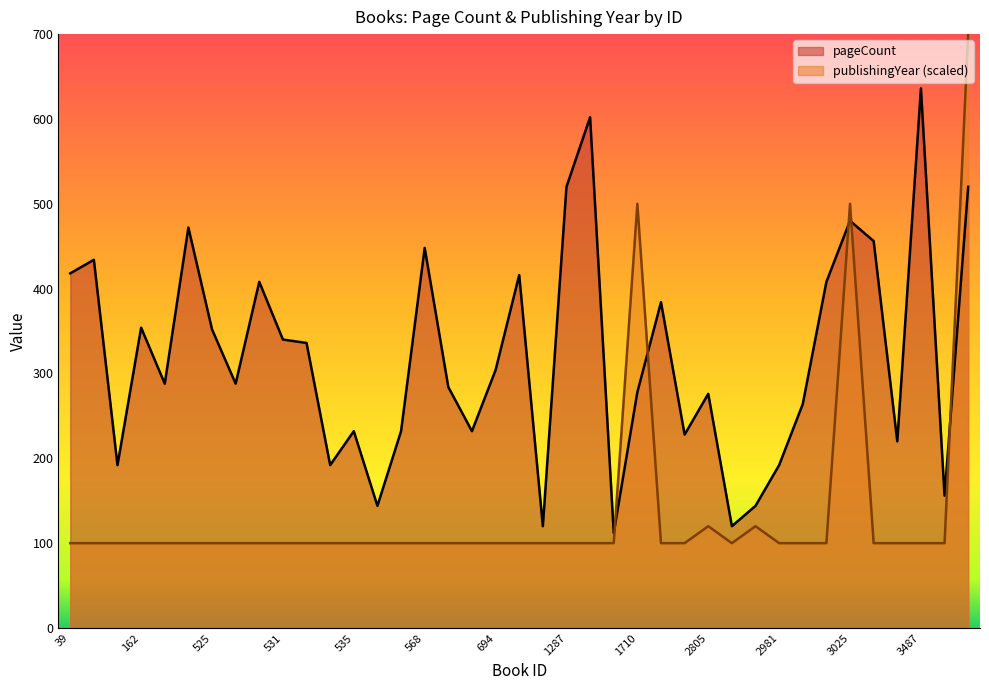

Does the chart display data point markers on the line(s)?

No